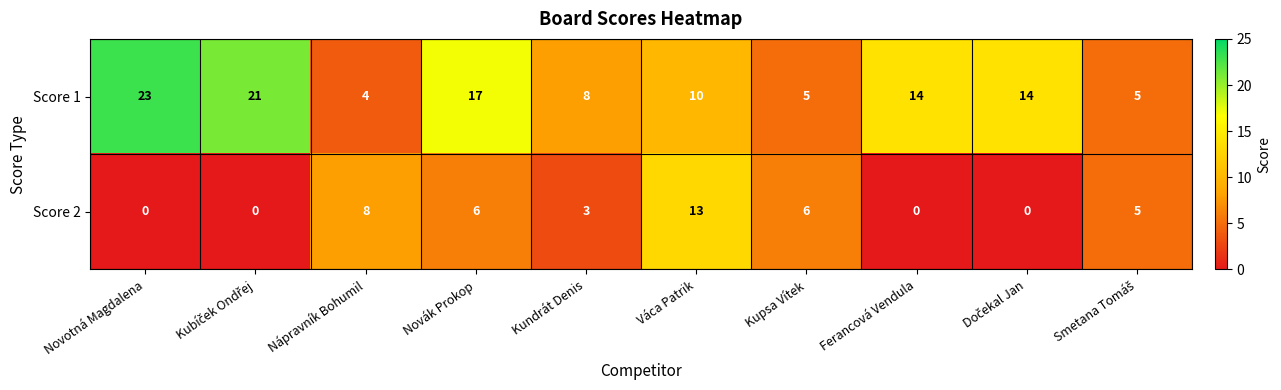

The Score 1 series shows 4 at Nápravník Bohumil. True or false?

True